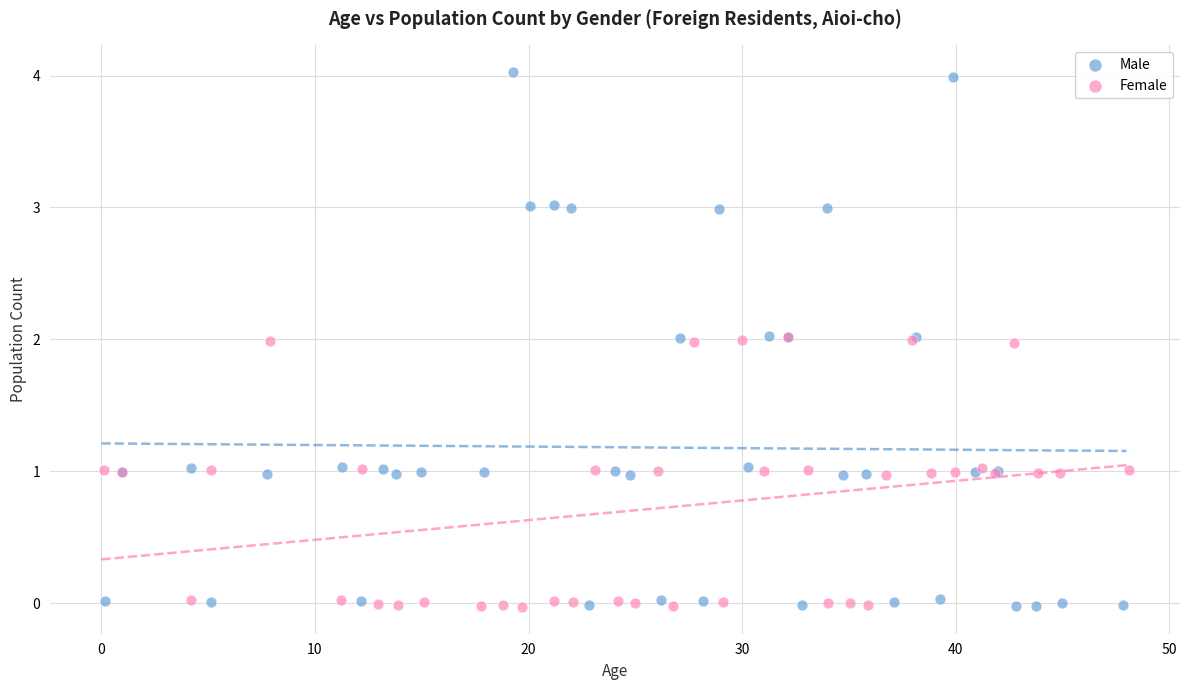

Which series contains the highest Y value?

Male